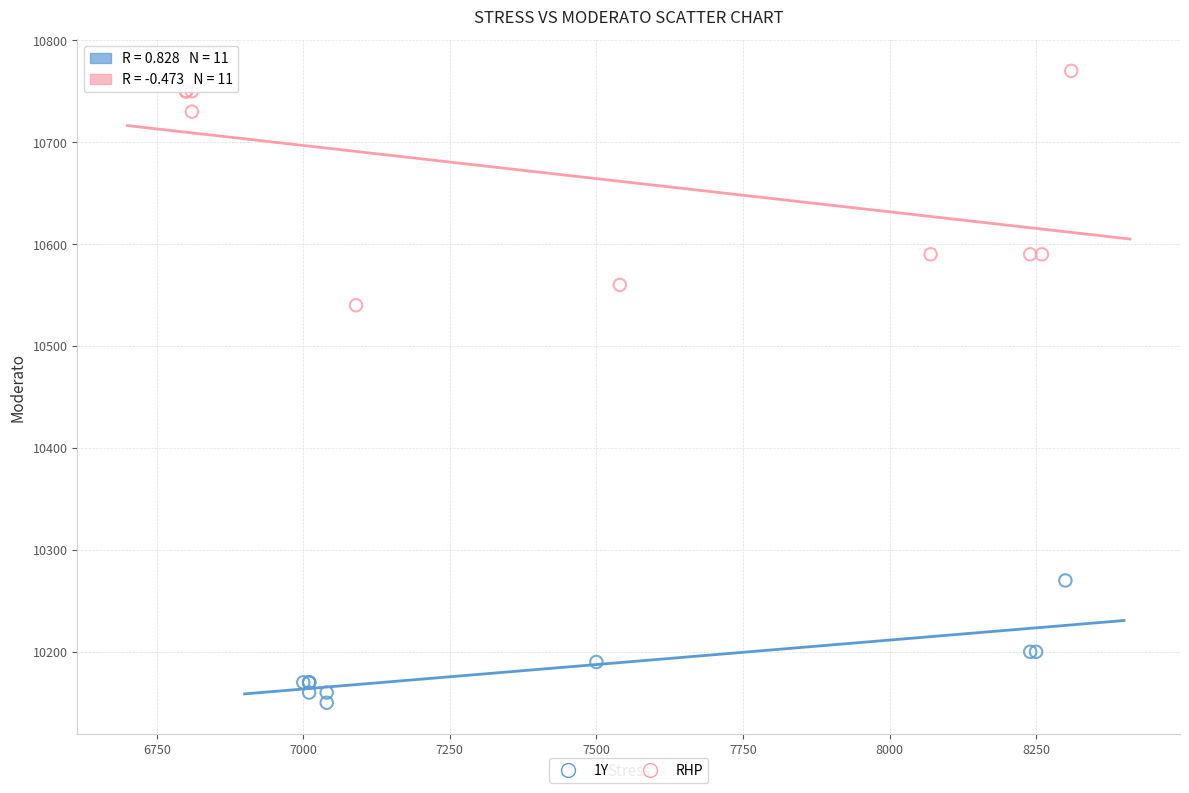

Which series reaches the maximum Y coordinate?

RHP